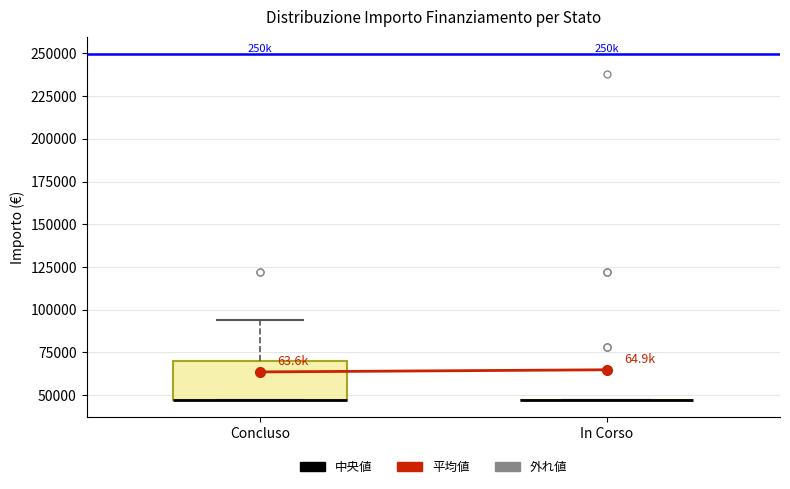

Reading left to right, read every box against the y-axis: the position of its median line, the range the box covers, and the ends of its whiskers. The values are not printed on the chart, so give them approximately, as read against the axis.

Concluso: median 45000 (drawn on the box's lower edge), box 45000 to 70000, whiskers 45000 to 95000
In Corso: box collapsed to a line at 45000, whiskers 45000 to 45000